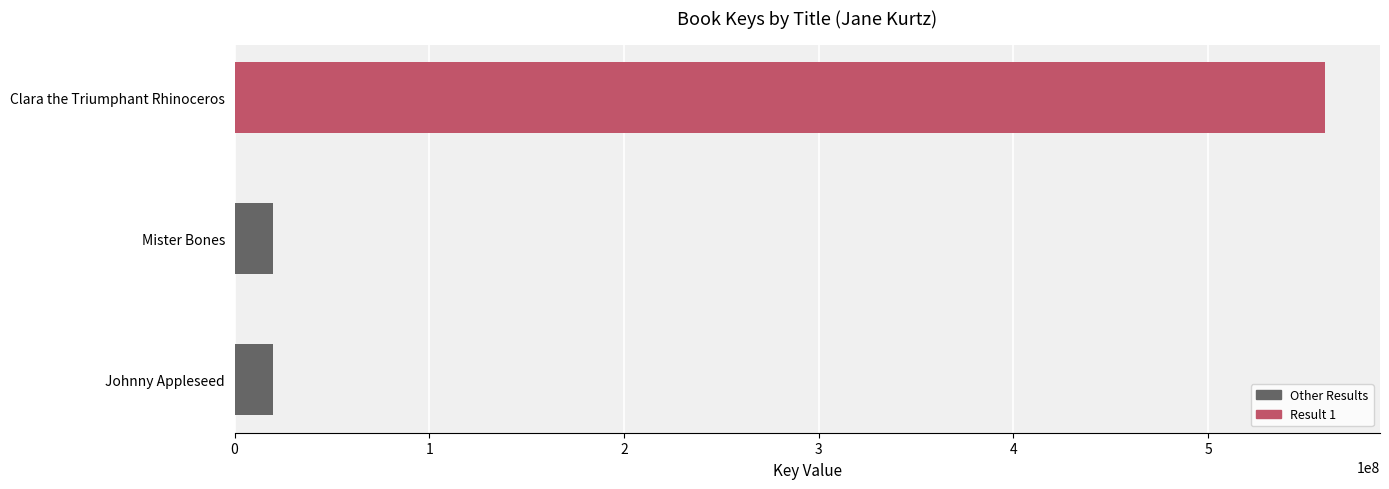

Is it true that the value at 2 is 19626588?

True